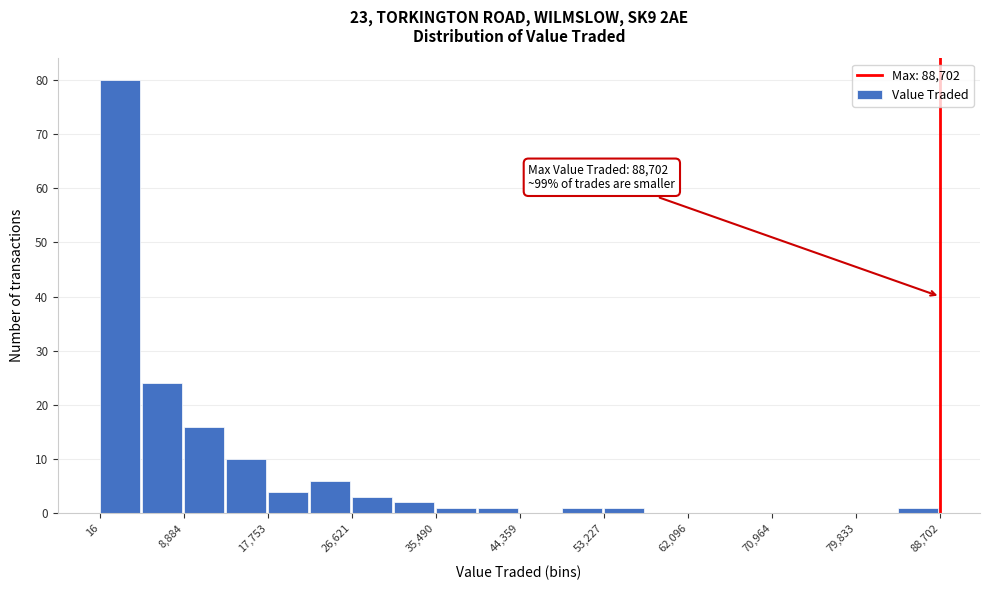

Over which range of the x-axis is the bar tallest?

0 to 4000